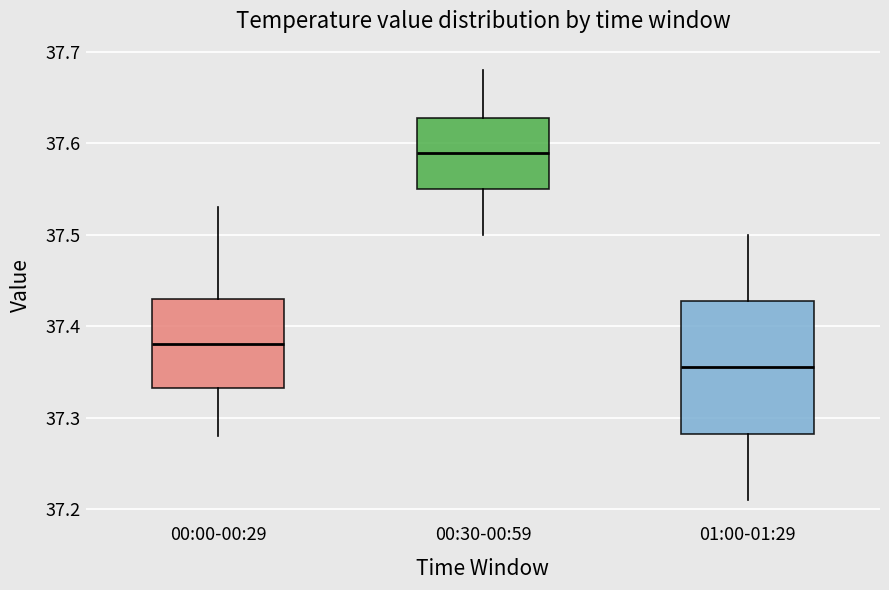

Which box's median line is the lowest?

01:00-01:29